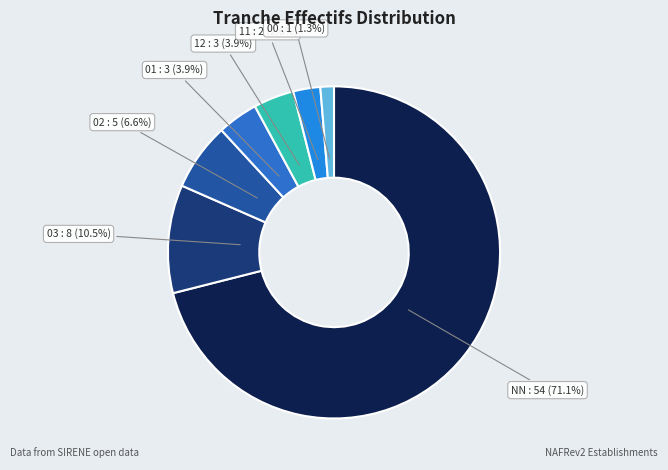

Does any single category account for the majority?

Yes